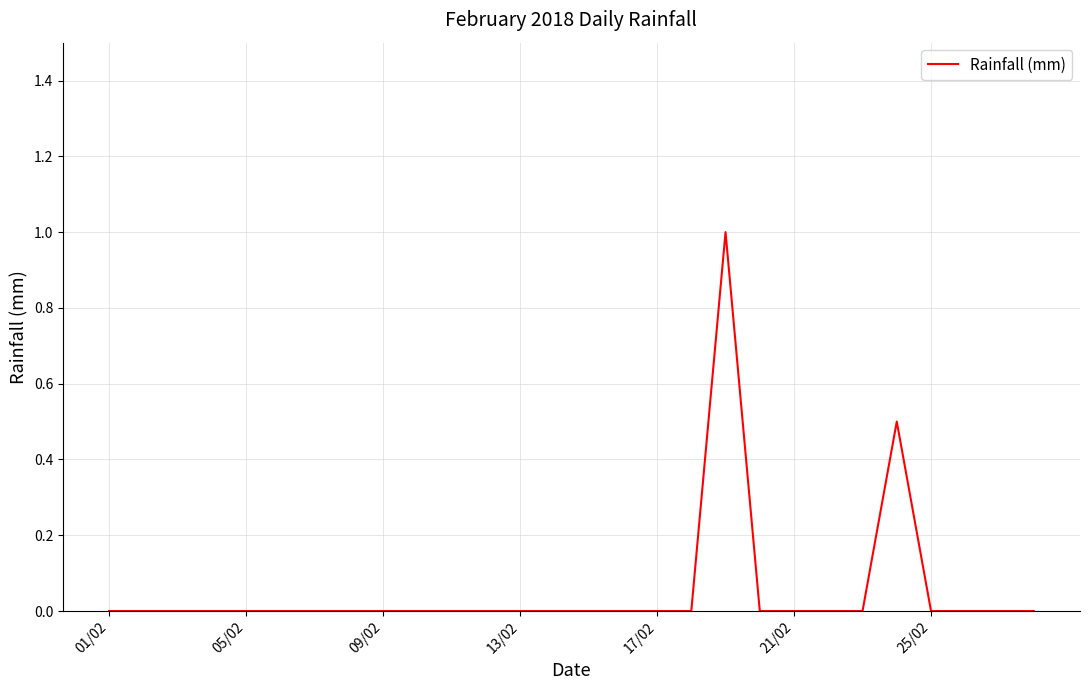

What is the difference between the maximum and minimum values?

1.0